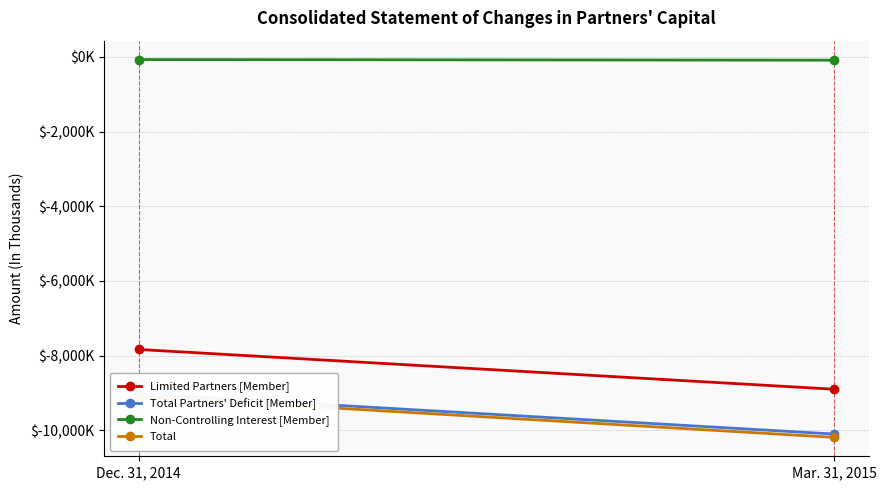

List the series in order of their peak value, lowest first.

Total, Total Partners' Deficit [Member], Limited Partners [Member], Non-Controlling Interest [Member]